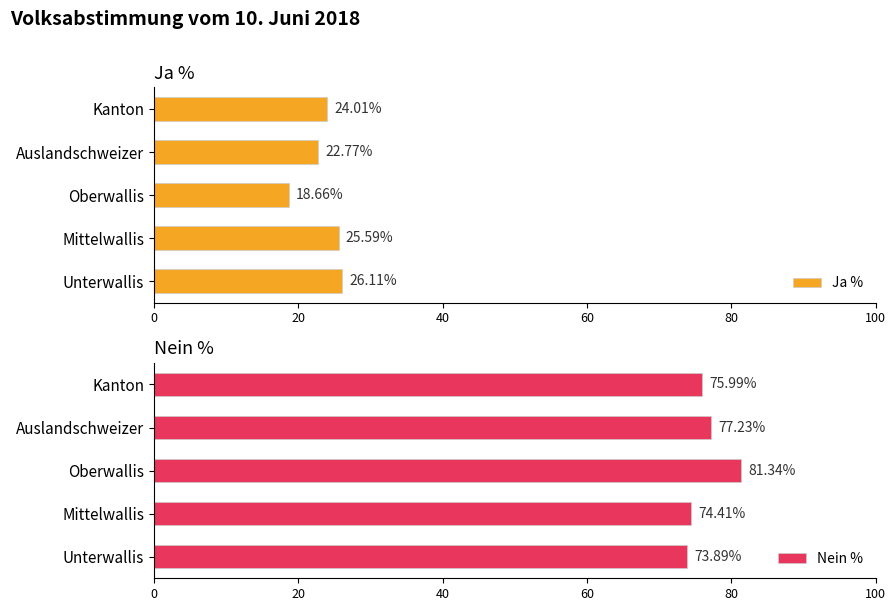

How many series are shown in this chart?

2